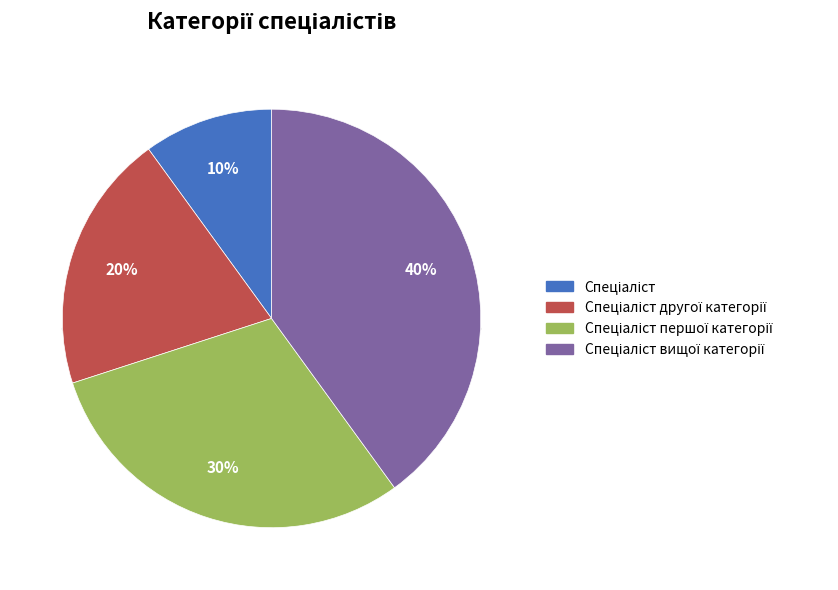

Is there a majority slice in this chart?

No